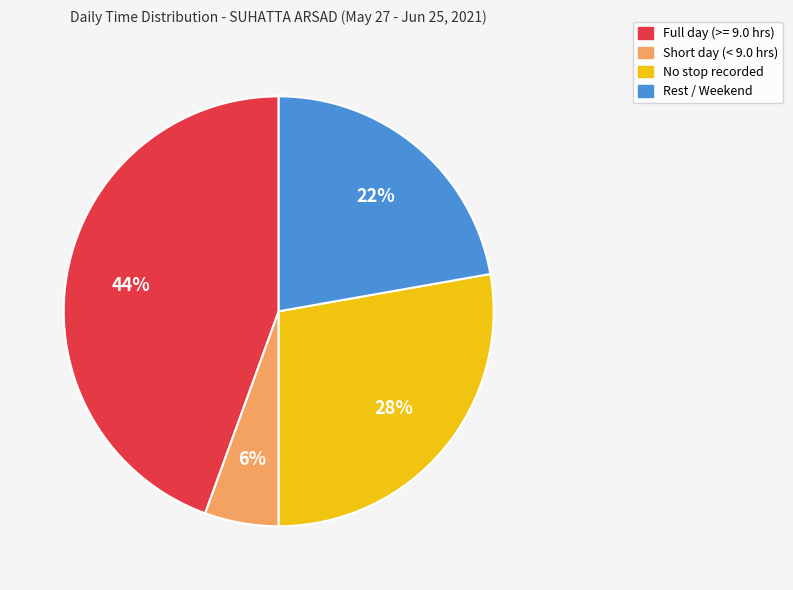

To the nearest percent, what is the average slice percentage?

25%